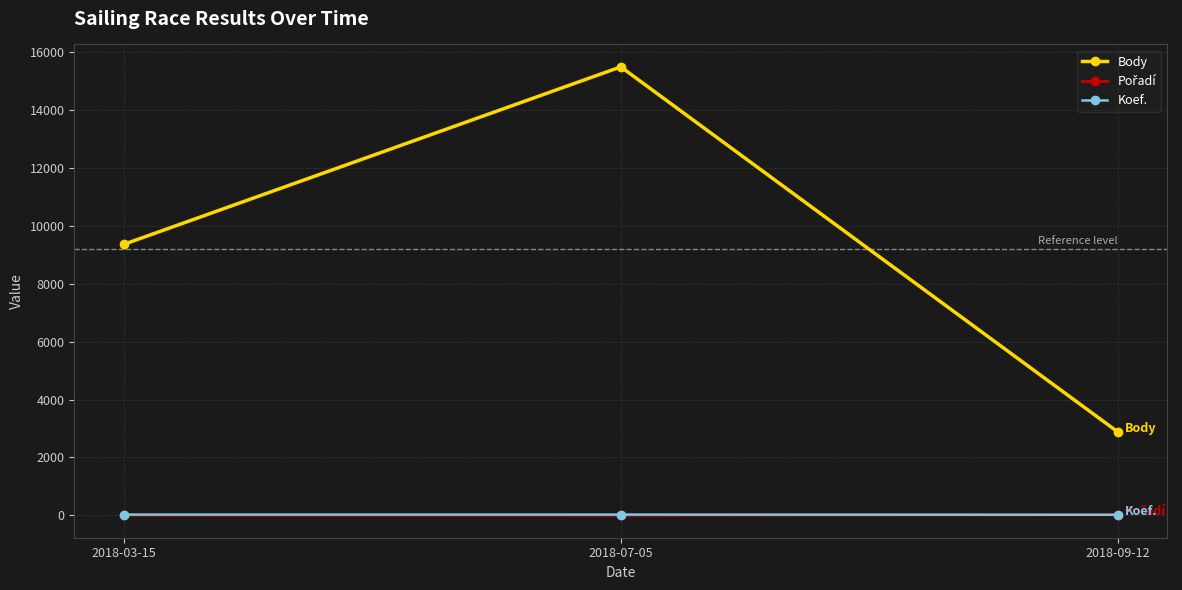

What position from the right is 2018-03-15?

3